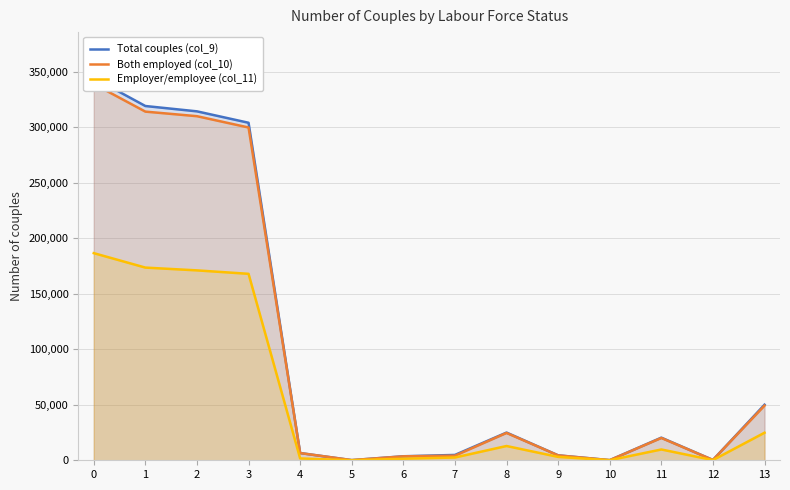

Reading right to left, what are all the values shown in this chart?

Total couples (col_9): 50017	285	20367	125	4457	24949	4806	3614	142	6522	303904	314182	318988	344222
Both employed (col_10): 49205	281	20090	118	4401	24609	4121	3541	137	6493	299647	309818	313939	338829
Employer/employee (col_11): 24811	165	9726	73	3047	12846	2506	1391	61	1657	167882	170991	173497	186508